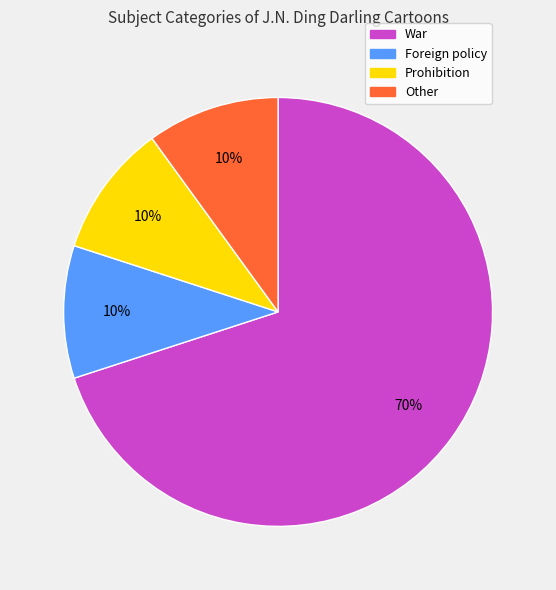

To the nearest percent, what is the difference between the largest and smallest slice percentages?

60%